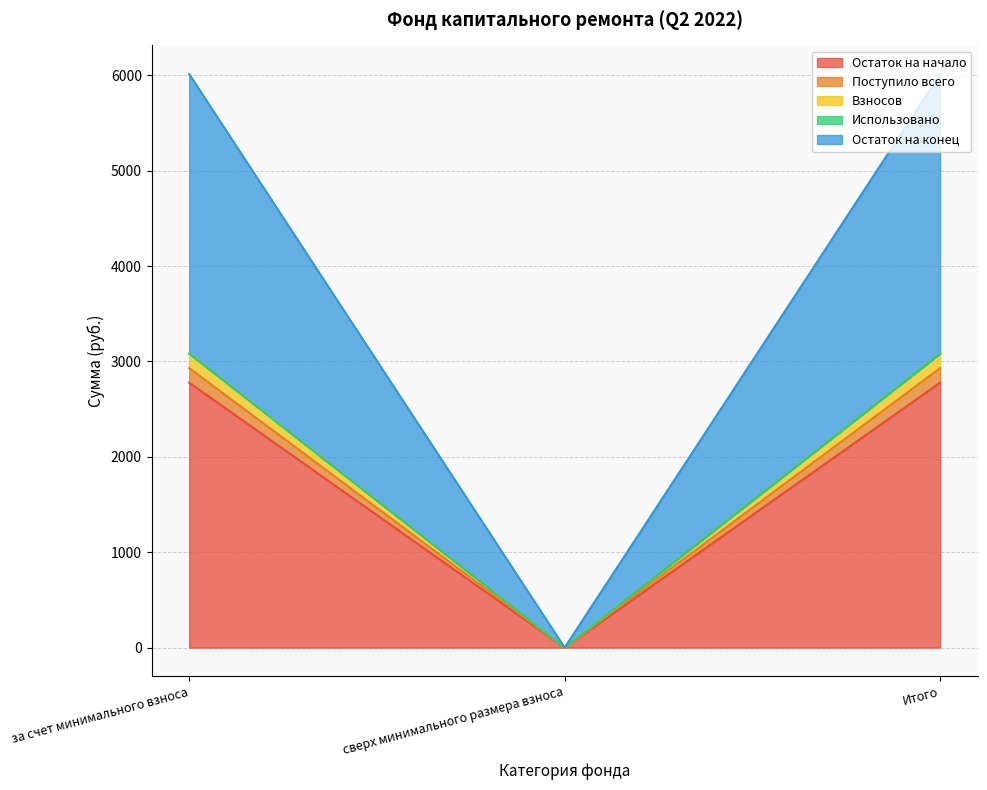

What is the difference between the highest and lowest values at Итого?

304.7